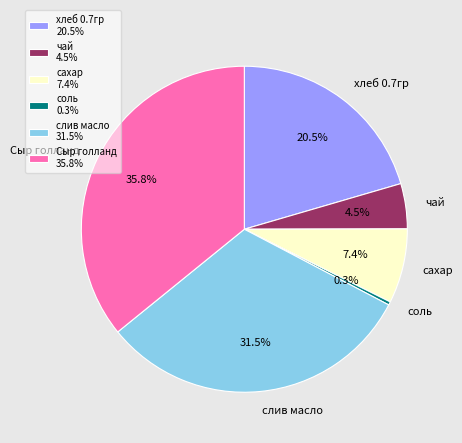

What is the largest slice in the pie chart?

Сыр голланд